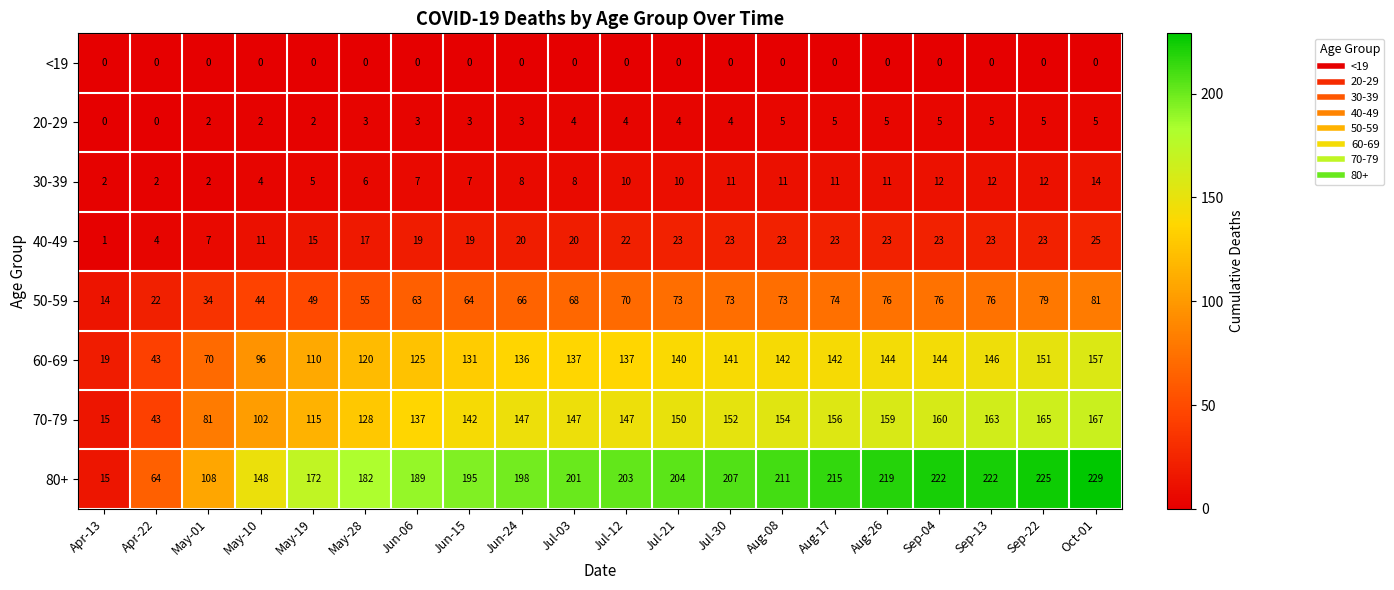

The value of 30-39 at May-10 is 4. True or false?

True